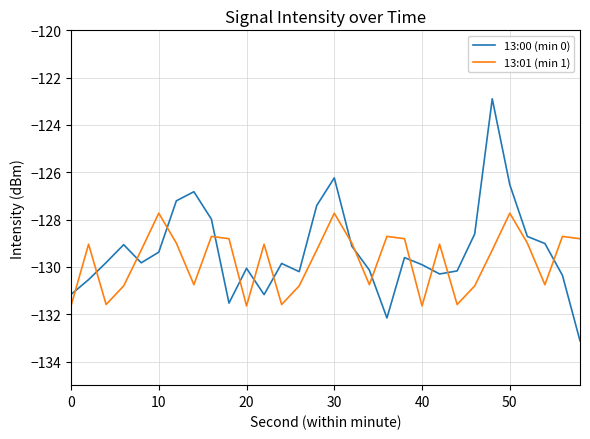

True or false: 13:00 (min 0) and 13:01 (min 1) intersect in this chart.

True